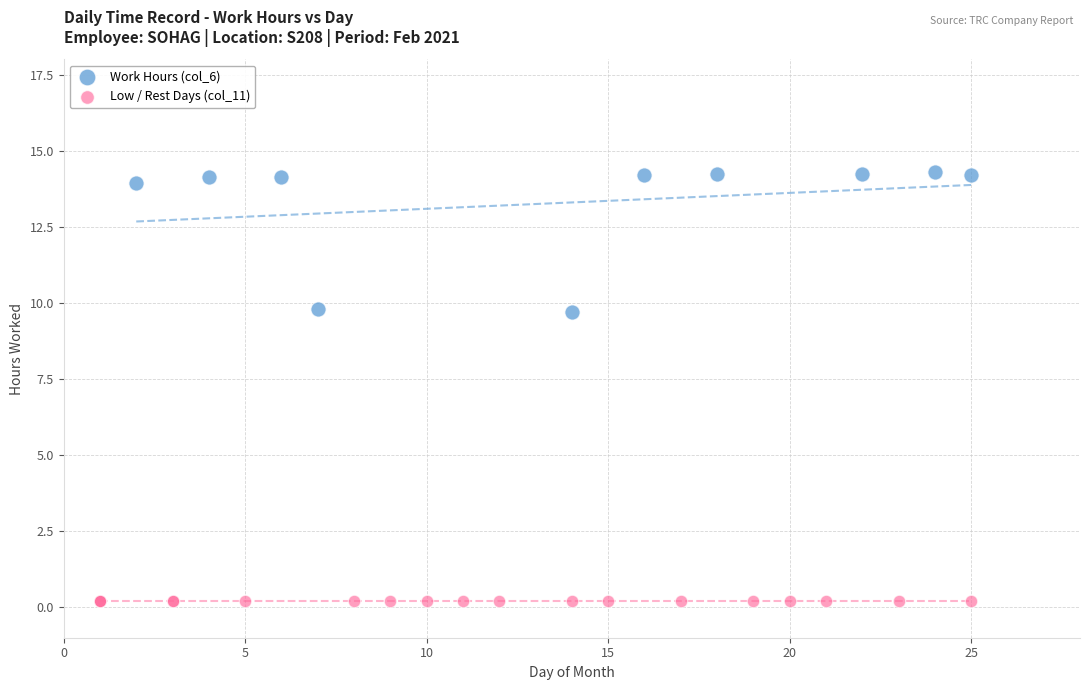

What are all the series names shown in the legend?

Work Hours (col_6), Low / Rest Days (col_11)